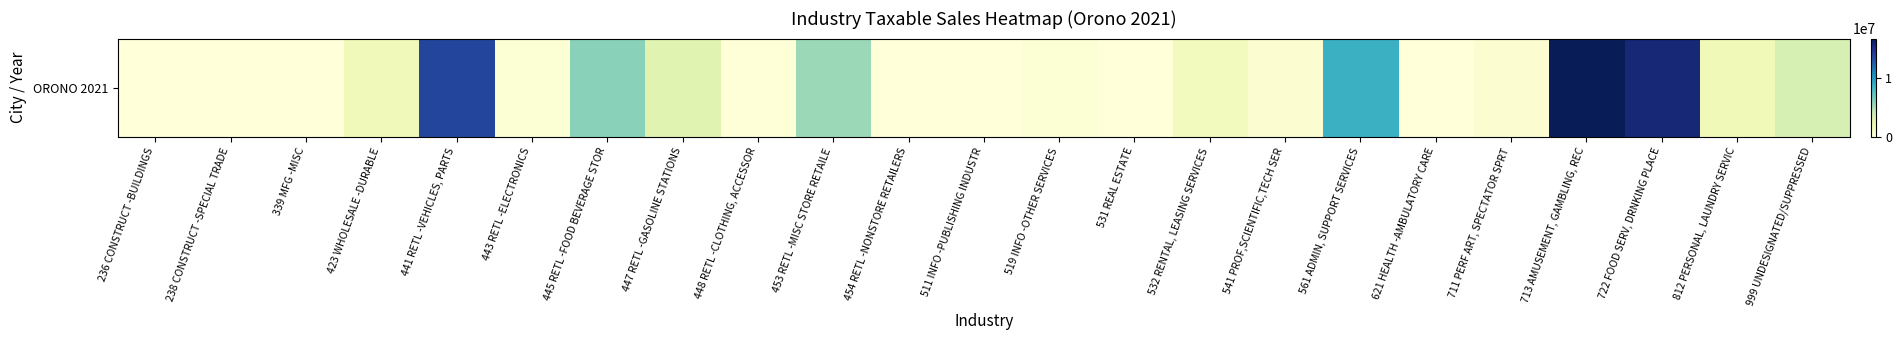

Reading left to right, transcribe all the data shown in this chart.

5403	0	20533	1591554	13688596	306279	6002546	2756953	103741	5471167	22586	9336	295551	25816	1424934	402901	8669437	59022	423675	16709798	15644010	1751309	3374282